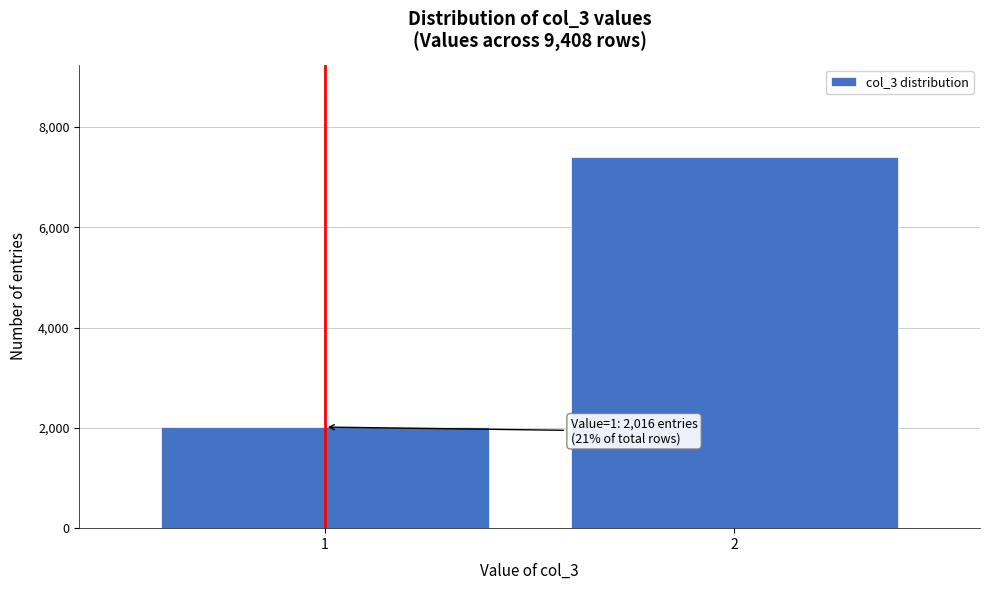

Reading left to right, list all the values displayed in this chart.

1=2016	2=7392